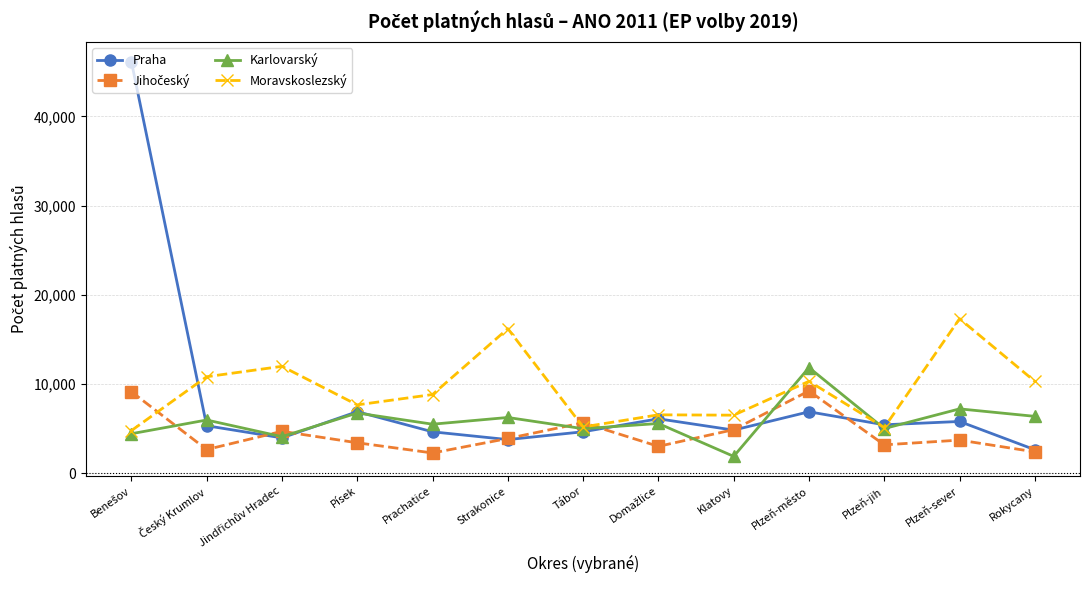

Read the Karlovarský value at Plzeň-jih.

5000